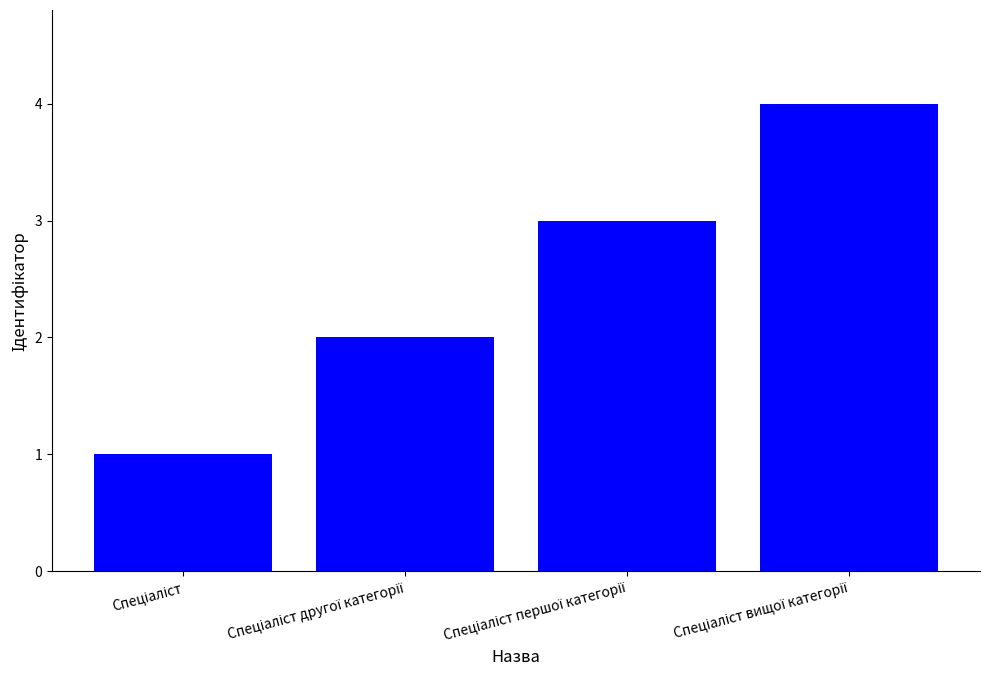

What is the maximum value shown in the chart?

4